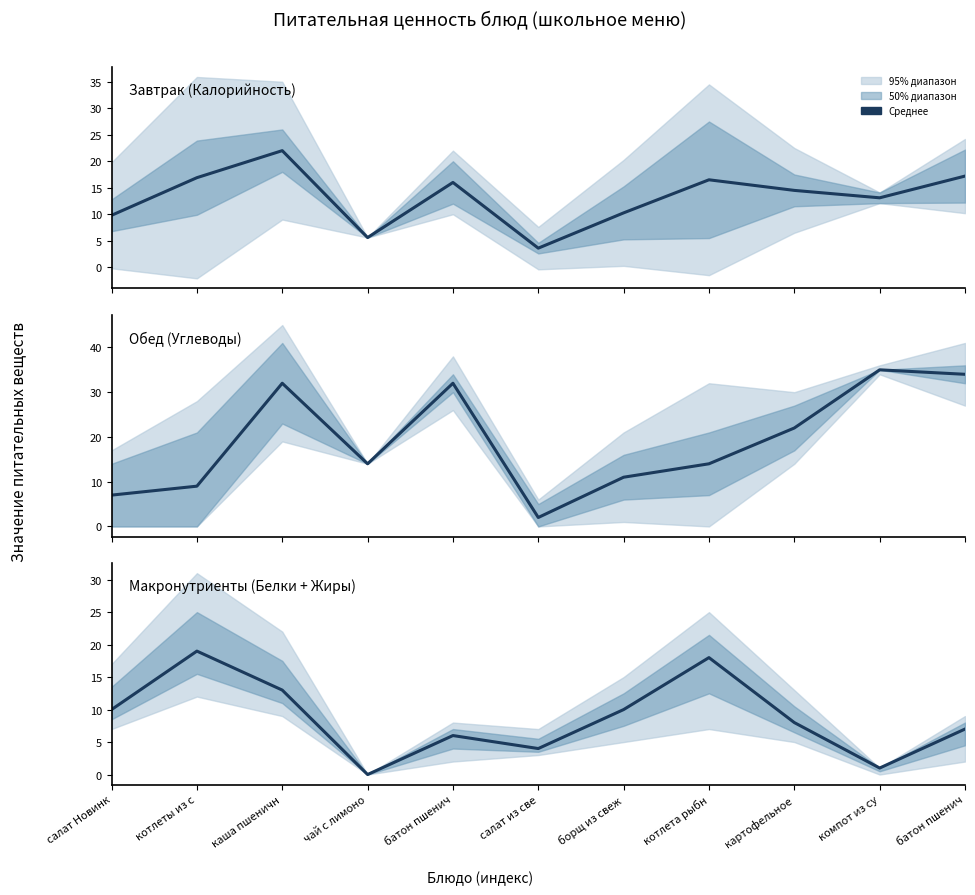

Rank the series by their maximum value, from highest to lowest.

Углеводы, Калорийность / 10, Белки + Жиры